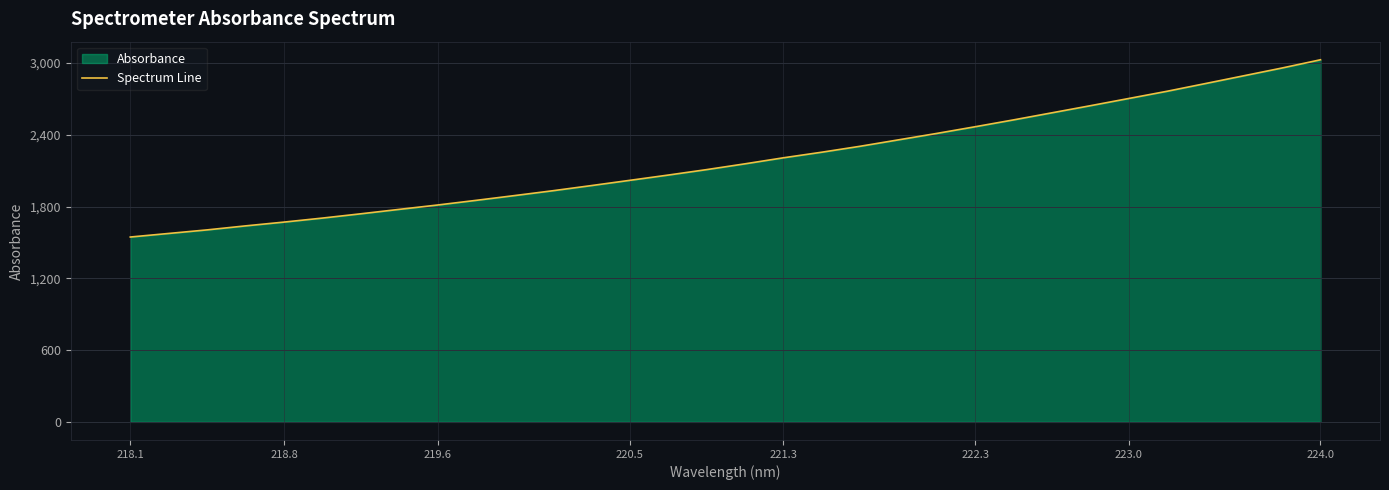

Which label corresponds to the largest value in the chart?

224.0